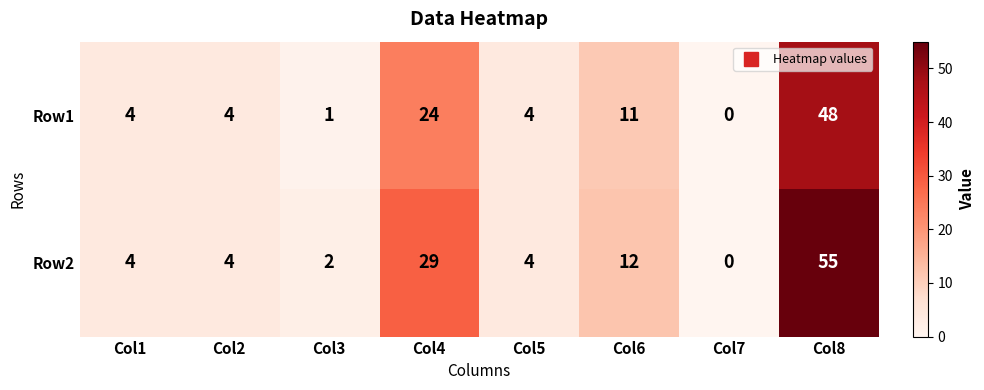

Which series has the widest spread of values?

Row2